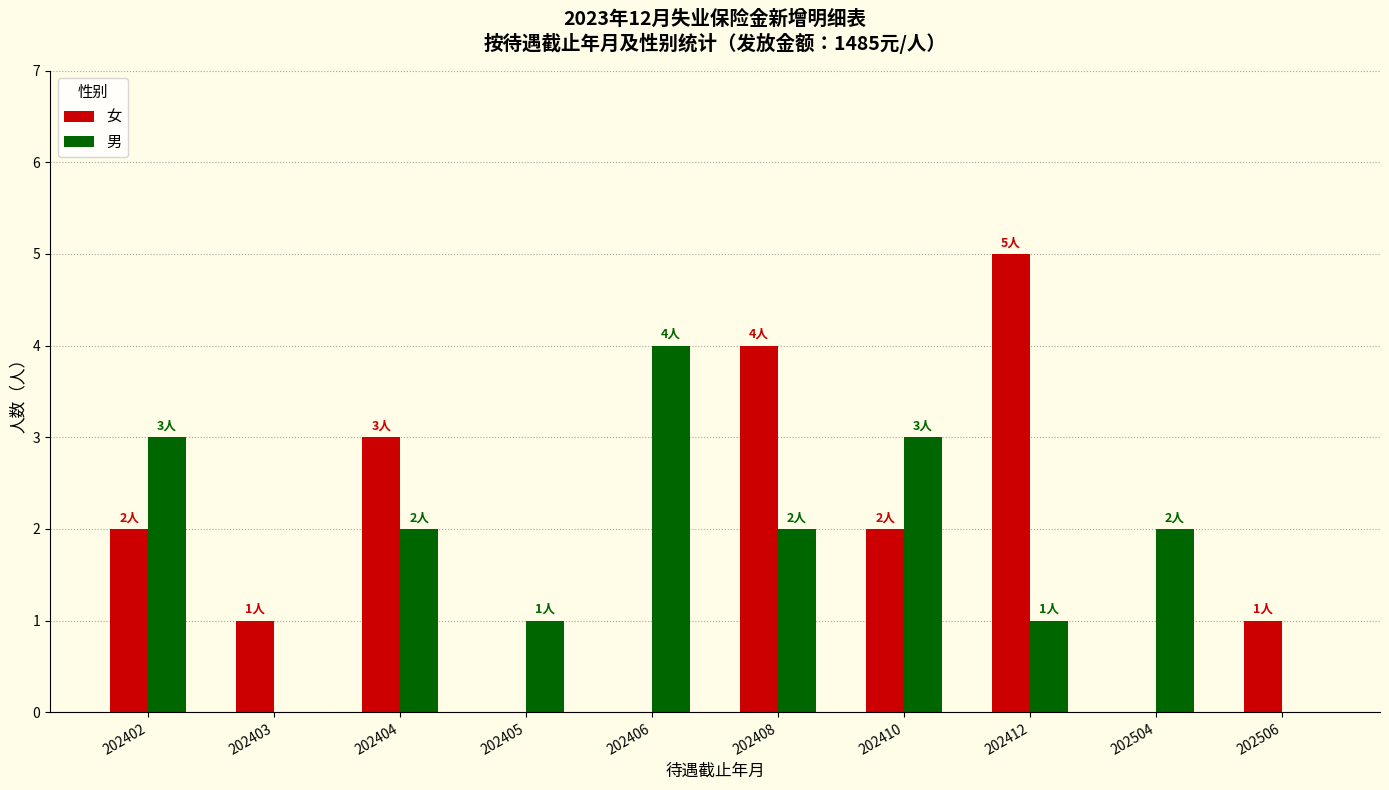

Reading left to right, extract all data points from this chart.

女: 2	1	3	0	0	4	2	5	0	1
男: 3	0	2	1	4	2	3	1	2	0